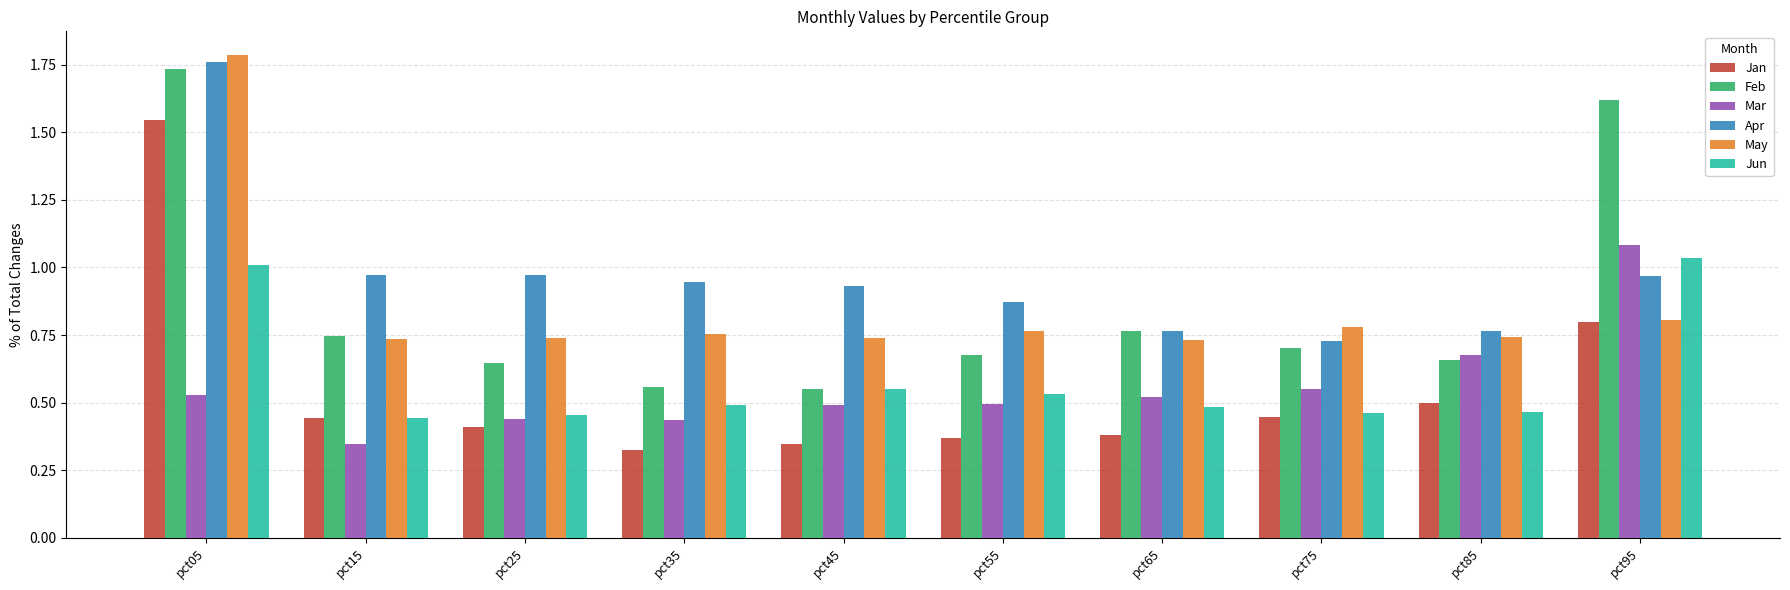

Which series has the widest spread of values?

Jan